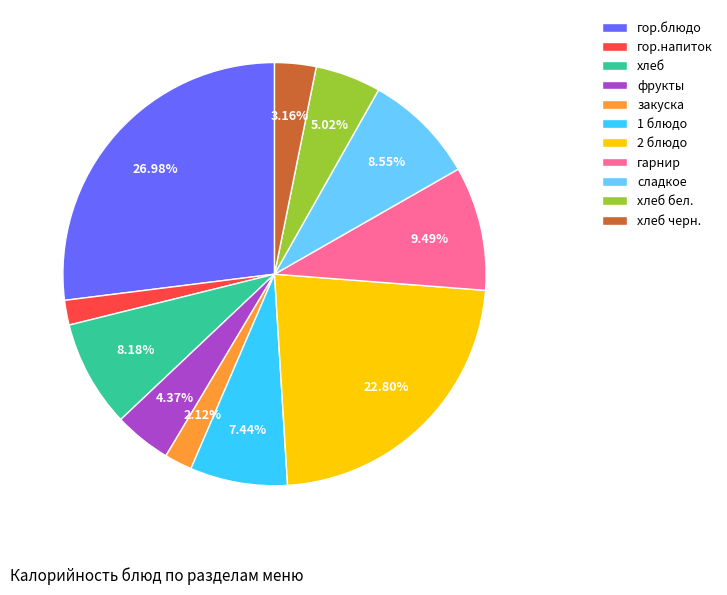

What portion of the pie excludes сладкое?

91.5%